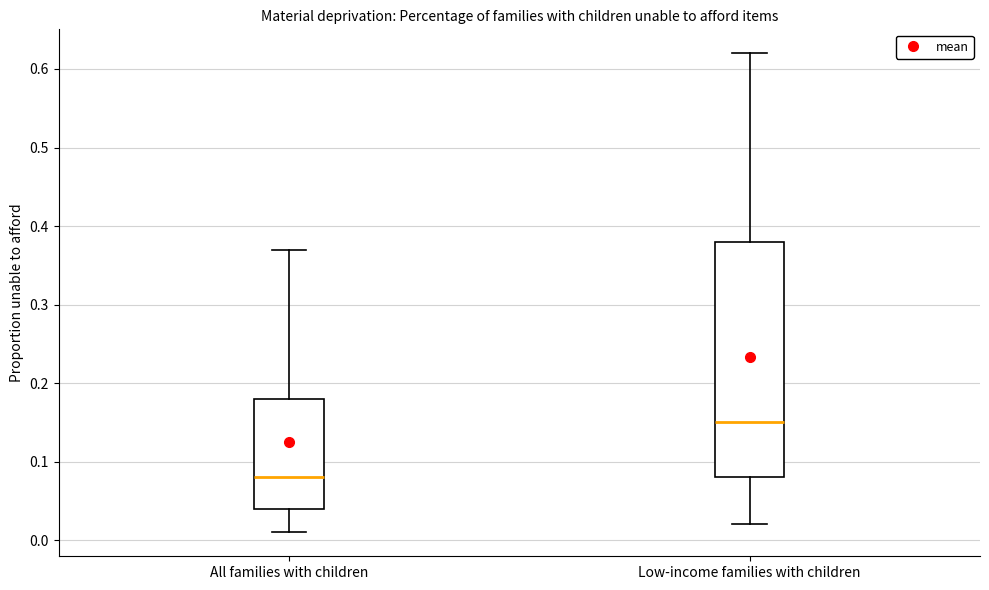

Reading left to right, read every box against the y-axis: the position of its median line, the range the box covers, and the ends of its whiskers. The values are not printed on the chart, so give them approximately, as read against the axis.

All families with children: median 0.08, box 0.04 to 0.18, whiskers 0.01 to 0.37
Low-income families with children: median 0.15, box 0.08 to 0.38, whiskers 0.02 to 0.62